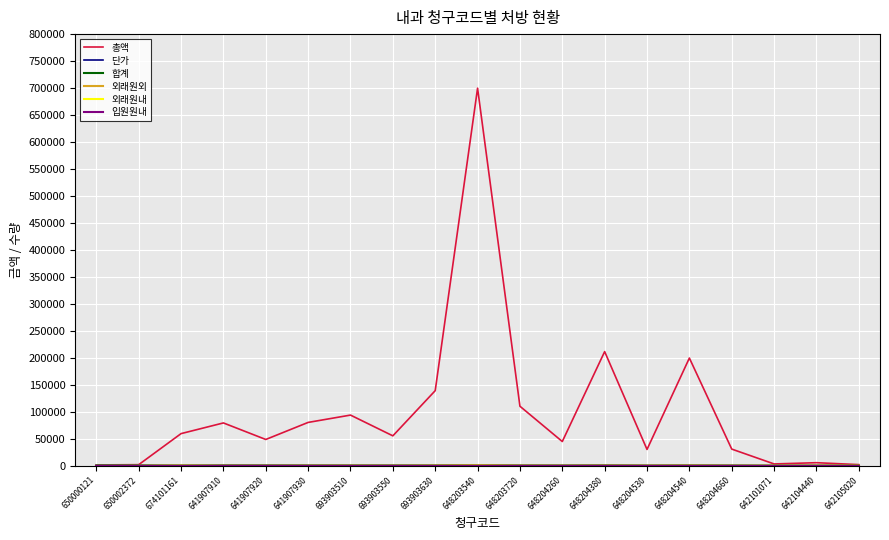

Does the chart display data point markers on the line(s)?

No